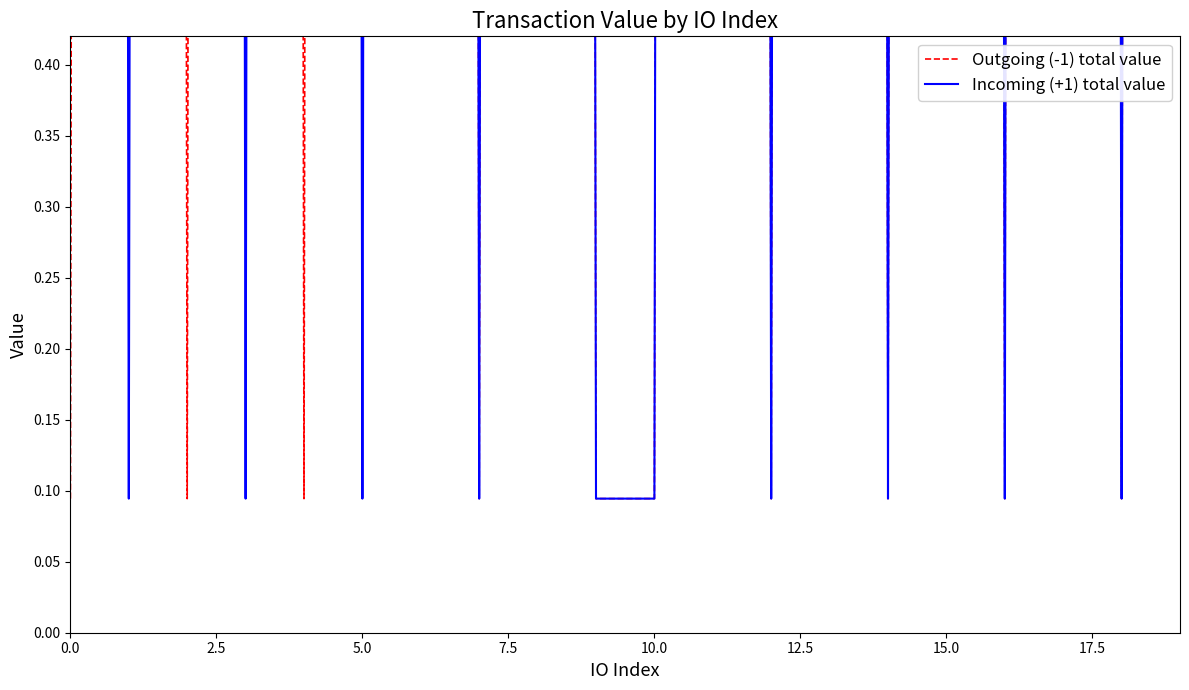

Rank the series by their maximum value, from highest to lowest.

Outgoing (-1) total value, Incoming (+1) total value